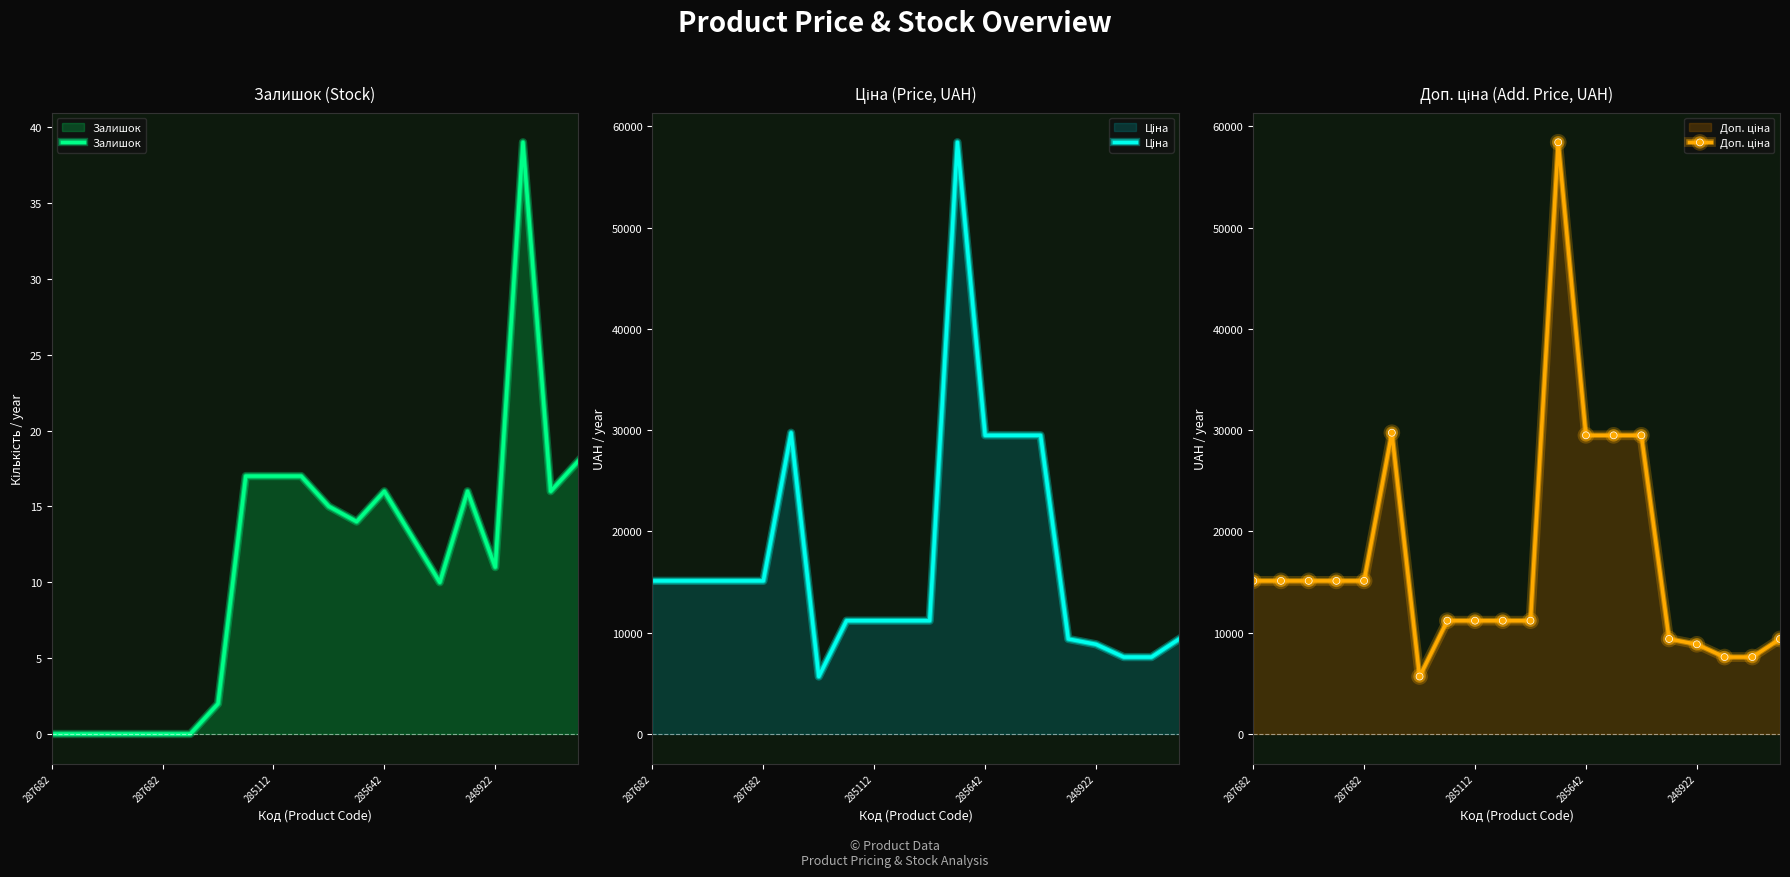

Is it true that Доп. ціна equals 19890.3 at 285112?

False